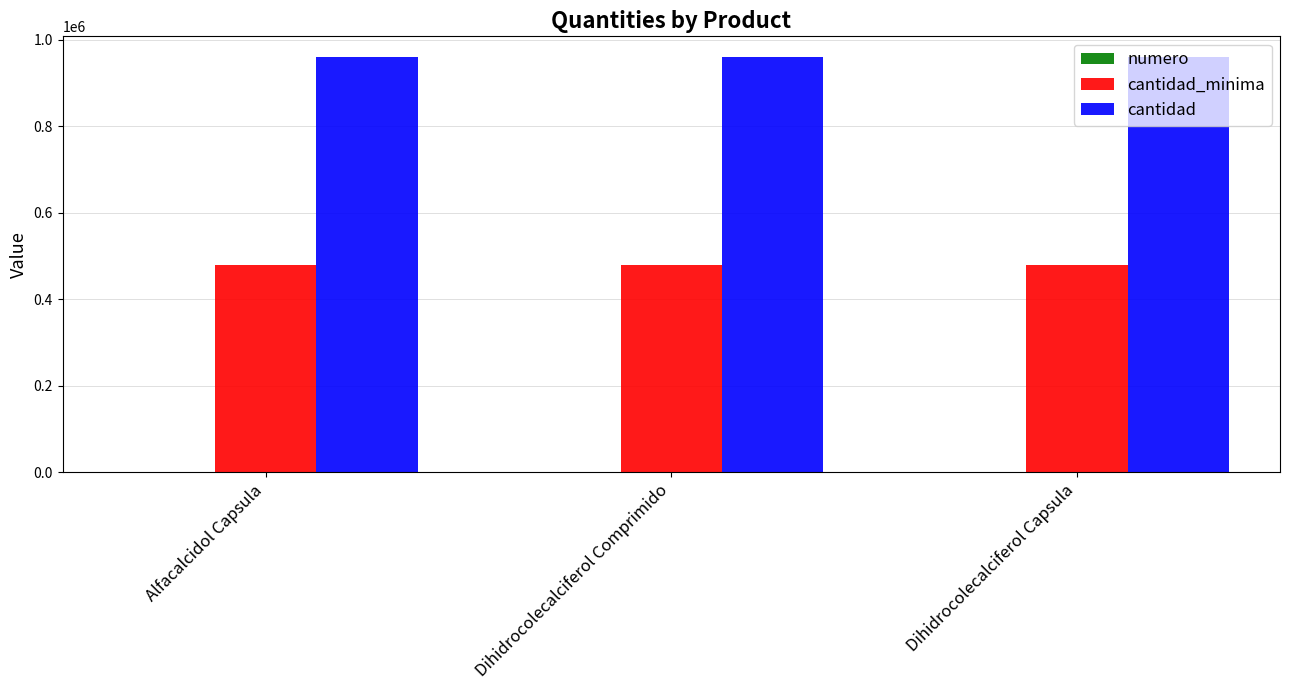

Is it true that cantidad_minima equals 480000 at Dihidrocolecalciferol Capsula?

True